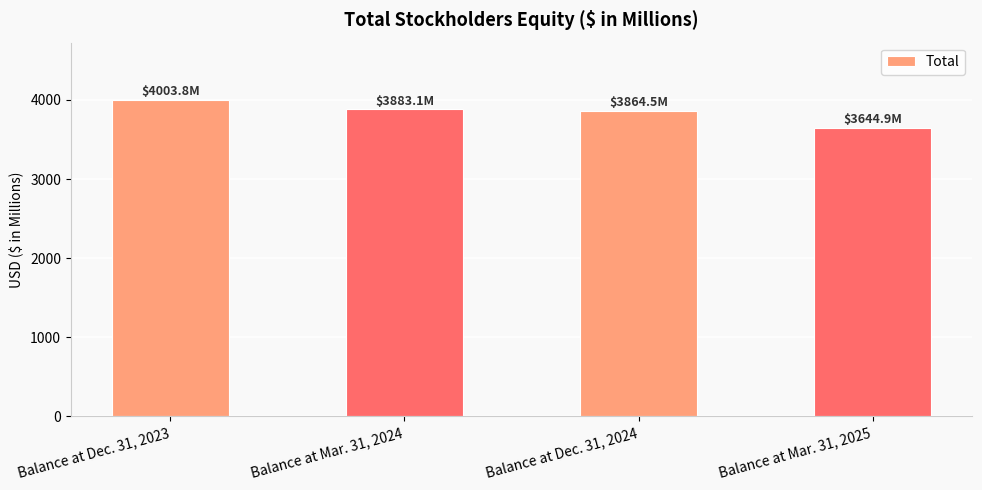

What is the label of the 1st bar from the left?

Balance at Dec. 31, 2023